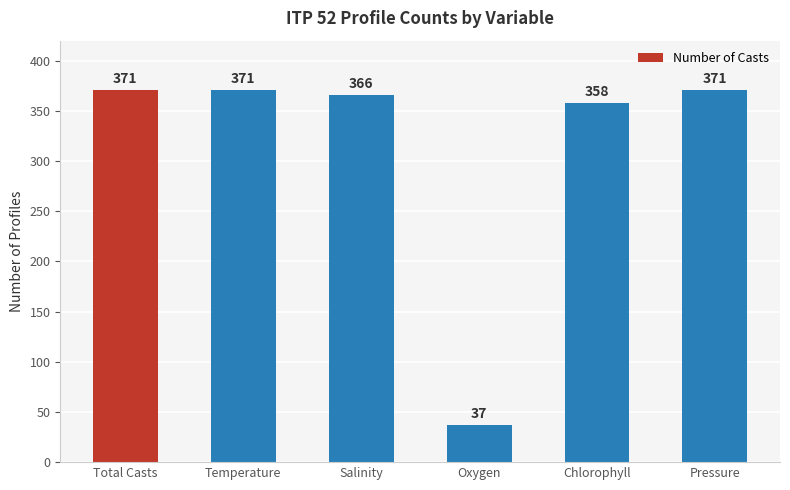

The value at Oxygen is 64. True or false?

False